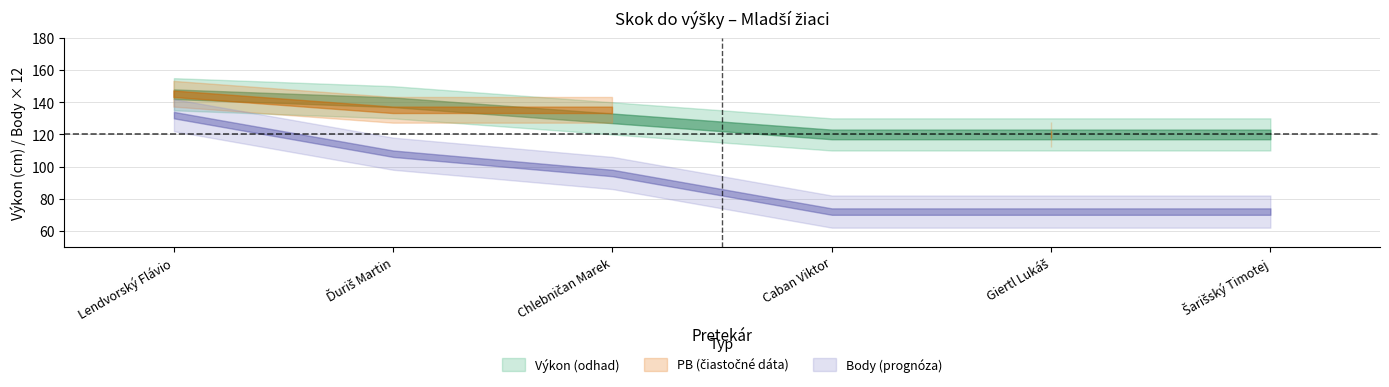

Is it true that Naroden equals 17 at 5?

False